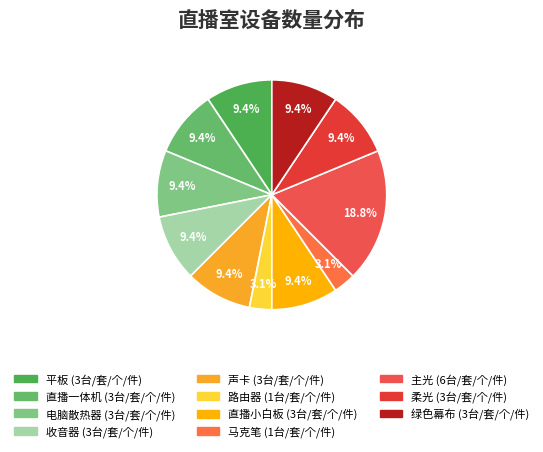

How many slices are in this pie chart?

11